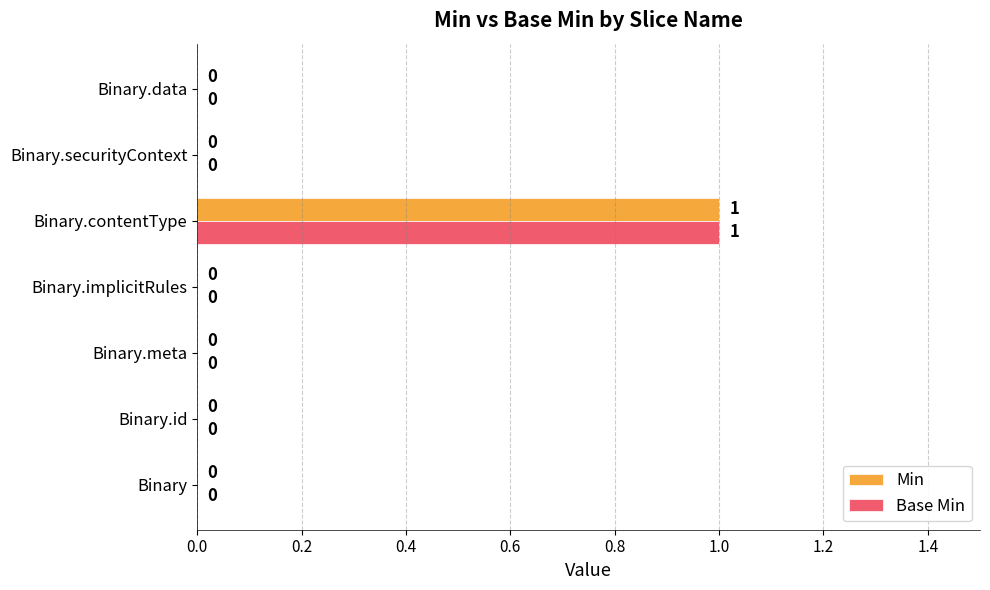

Is it true that Min equals 0 at Binary.securityContext?

True